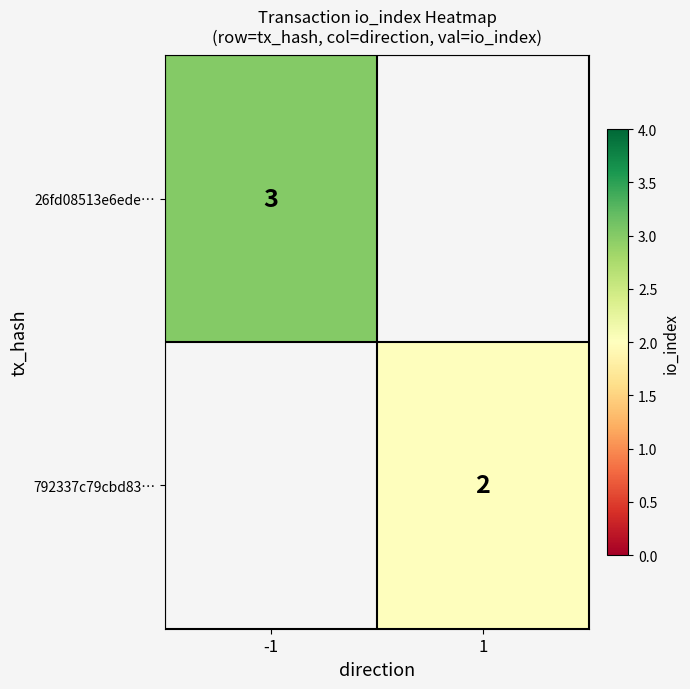

True or false: 792337c79cbd83… has a value of 3 at 1.

False